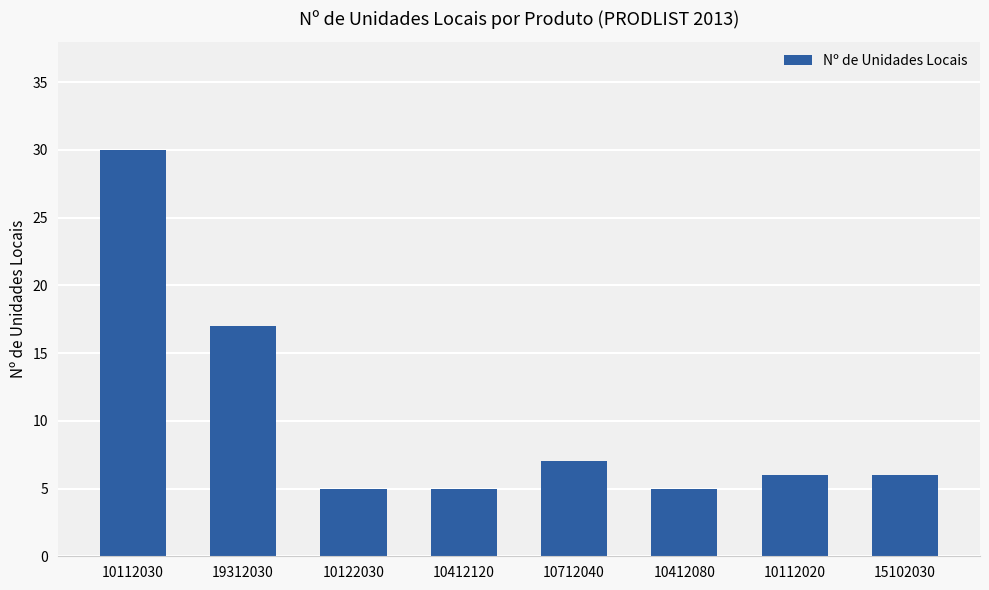

What is the sum of all values?

81